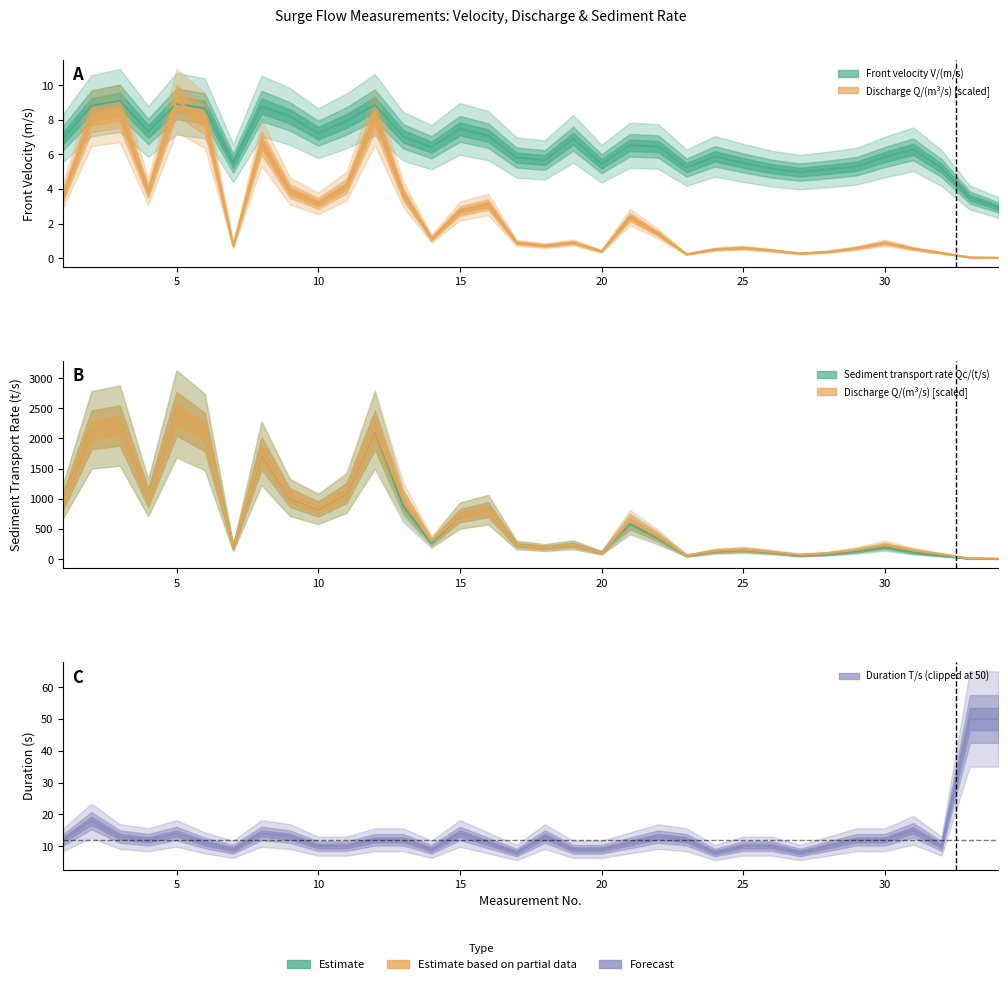

What is the average value of the Discharge Q/(m3/s) series?

2.6